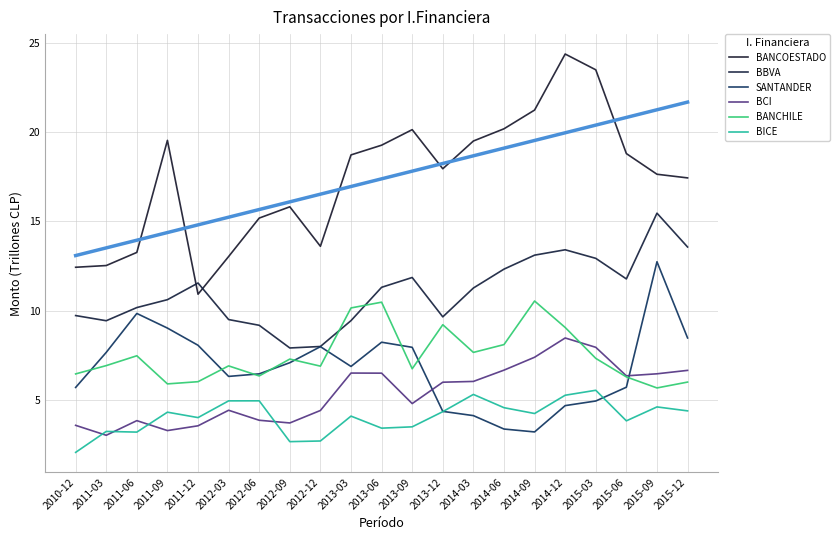

What is the label of the 3rd point from the right?

2015-06